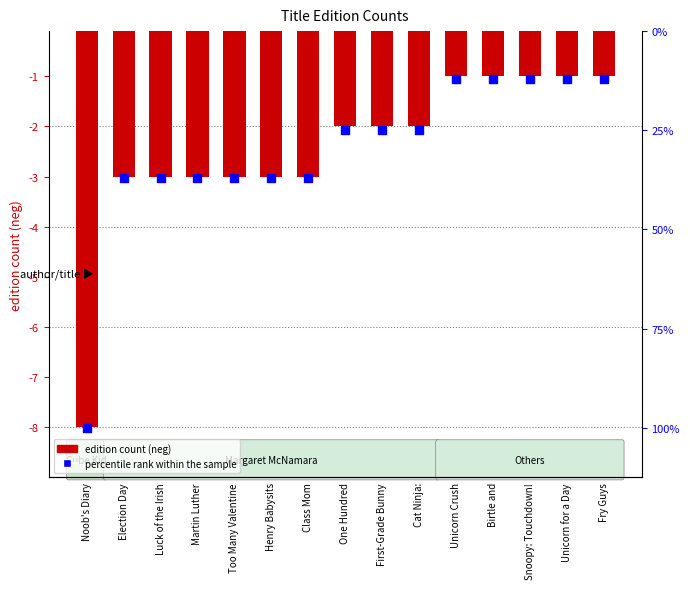

Is the value of percentile rank within the sample at Too Many Valentine greater than the value of edition count (neg) at Birtle and?

No